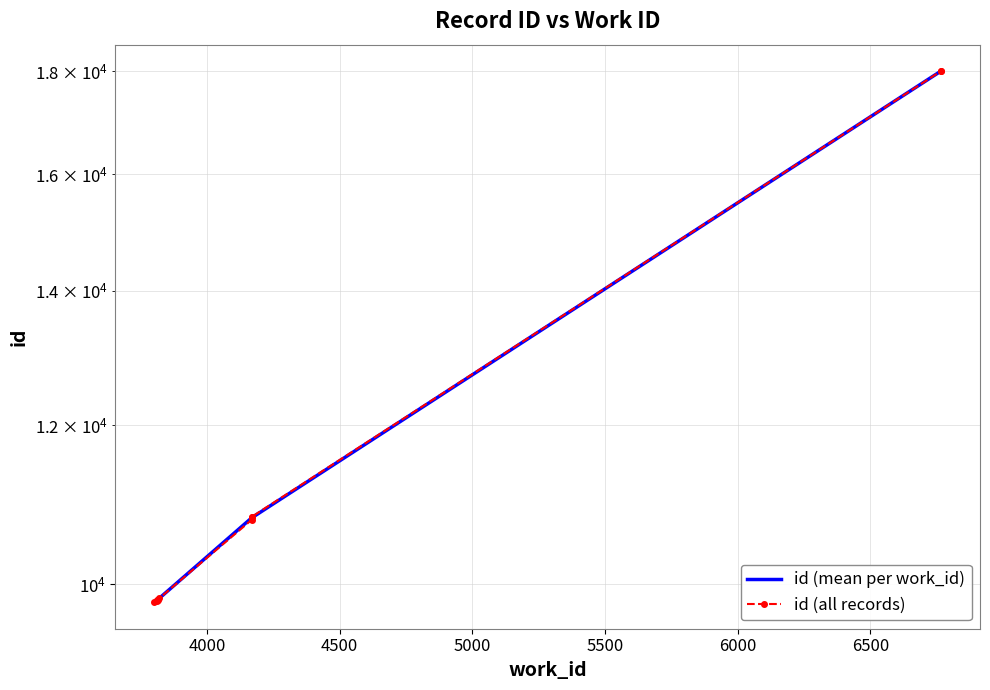

Which category has the lowest value across all series?

3802